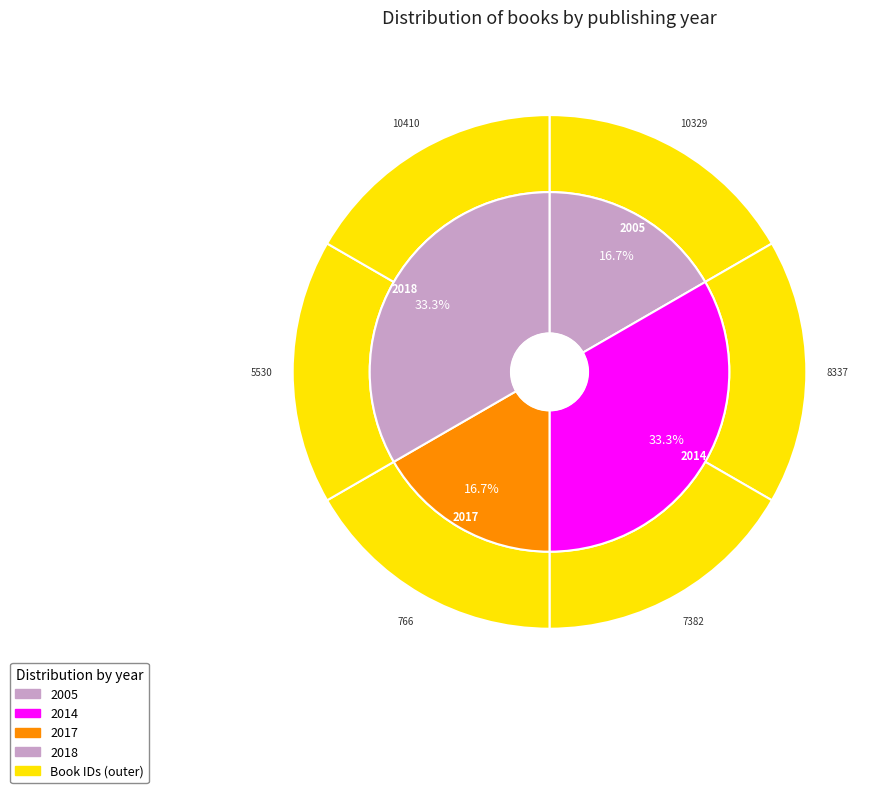

How much of the chart is everything except 10410?

83.3%